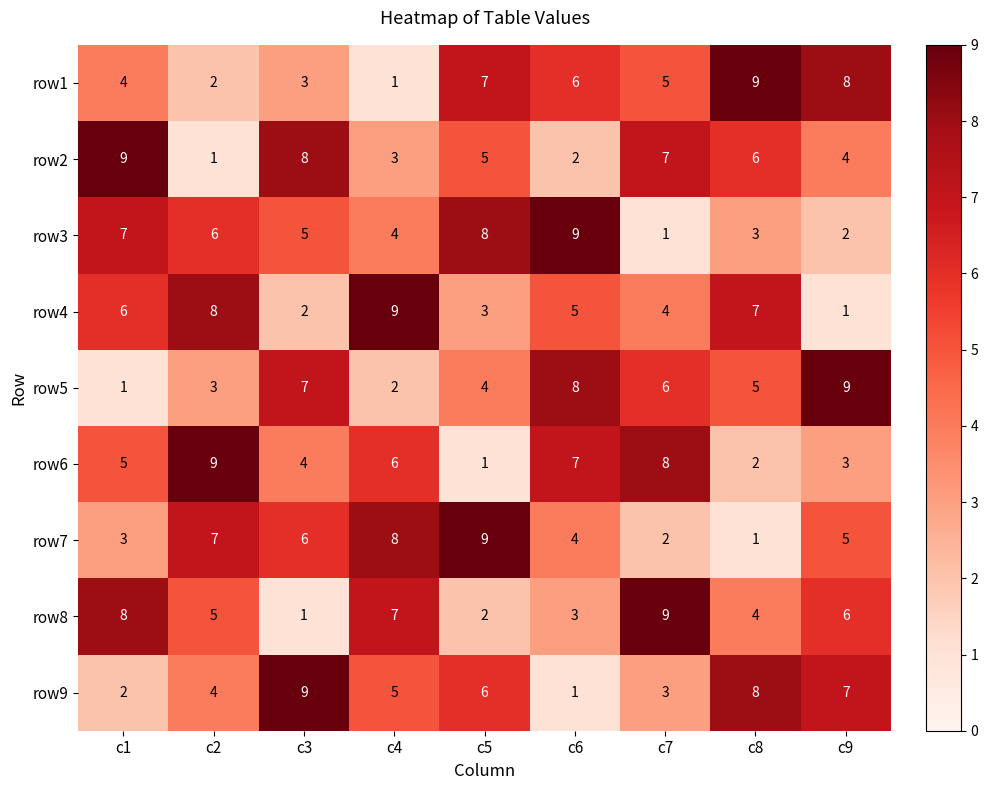

How many row6 values are between 3 and 7?

5